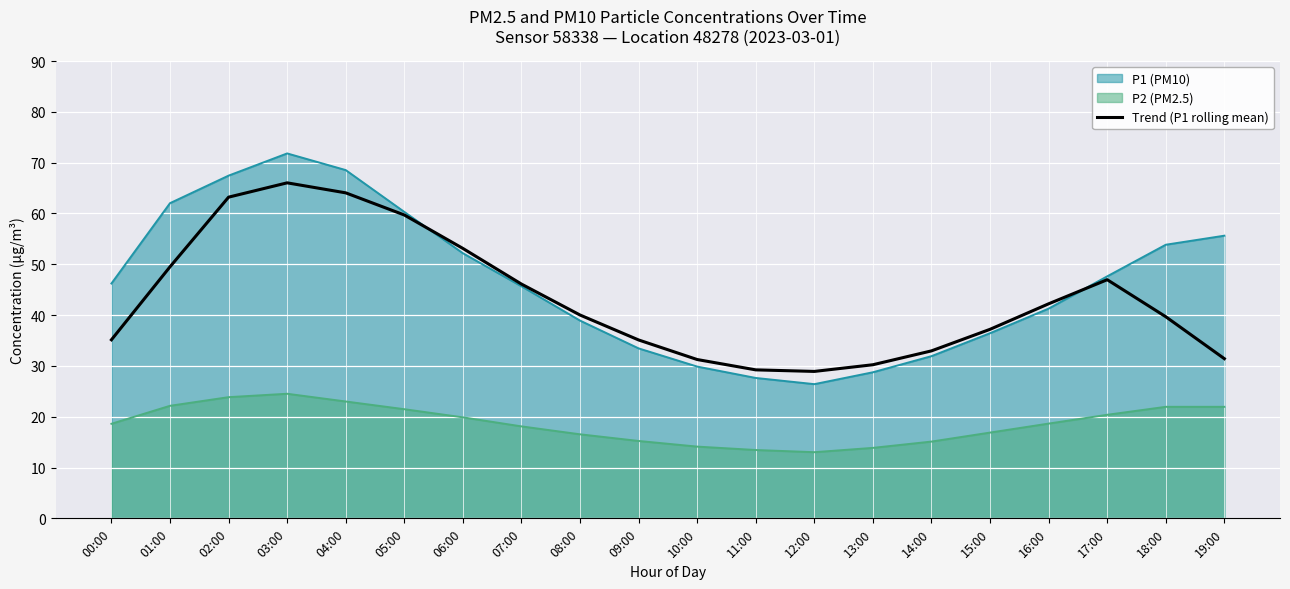

What is the sum of all values?

862.1